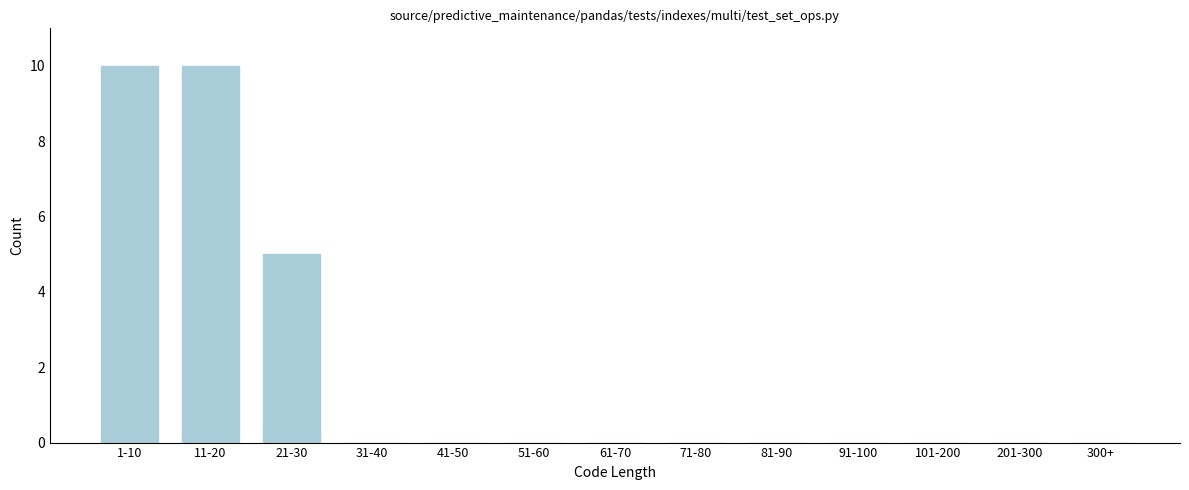

Reading right to left, extract all data points from this chart.

300+=0	201-300=0	101-200=0	91-100=0	81-90=0	71-80=0	61-70=0	51-60=0	41-50=0	31-40=0	21-30=5	11-20=10	1-10=10